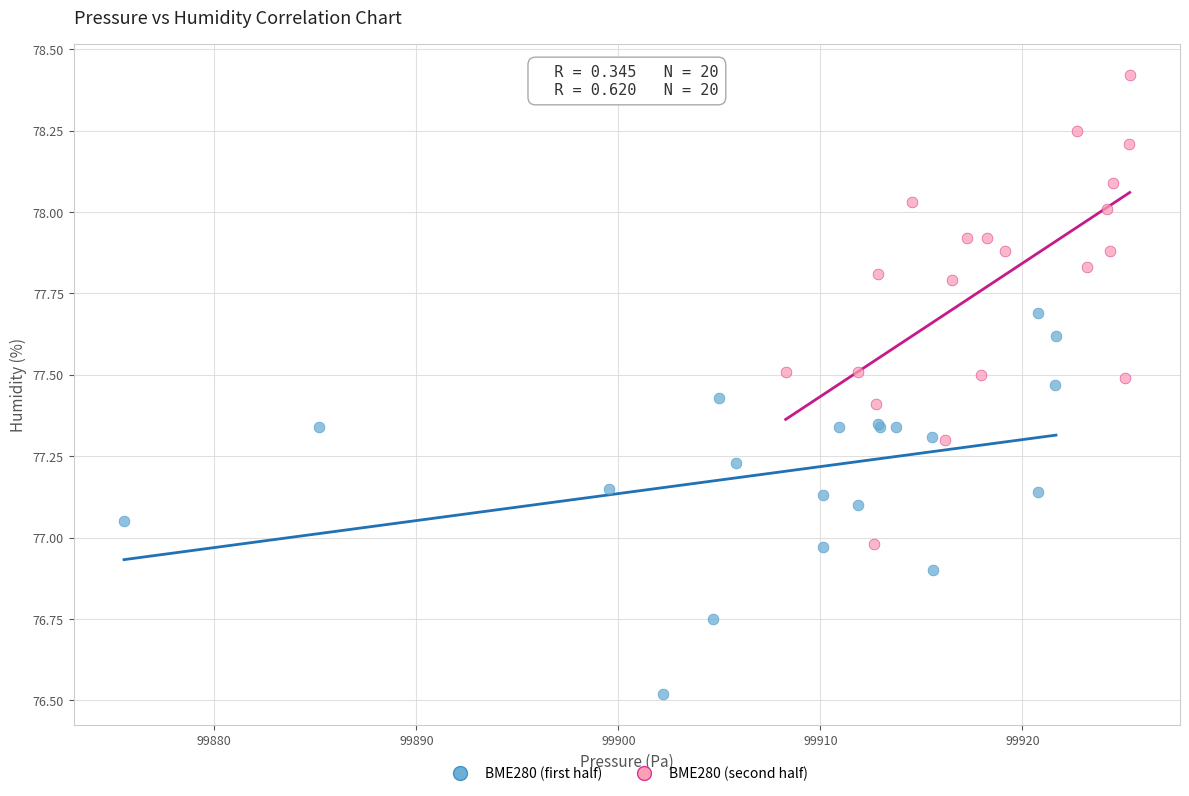

Which series has the largest Y range (max minus min)?

BME280 (second half)